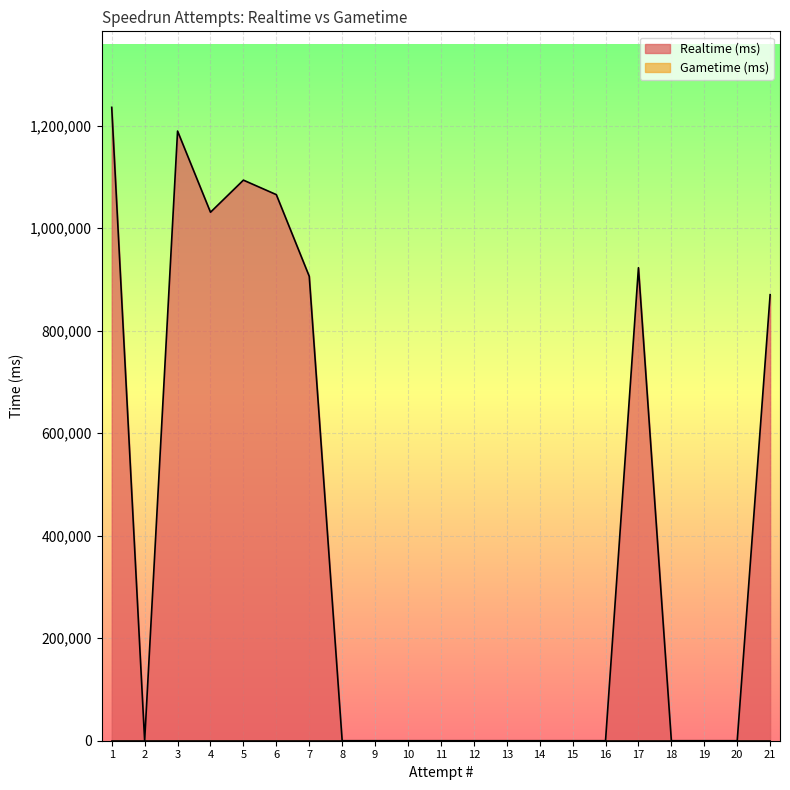

Between 13 and 11, which is larger?

13